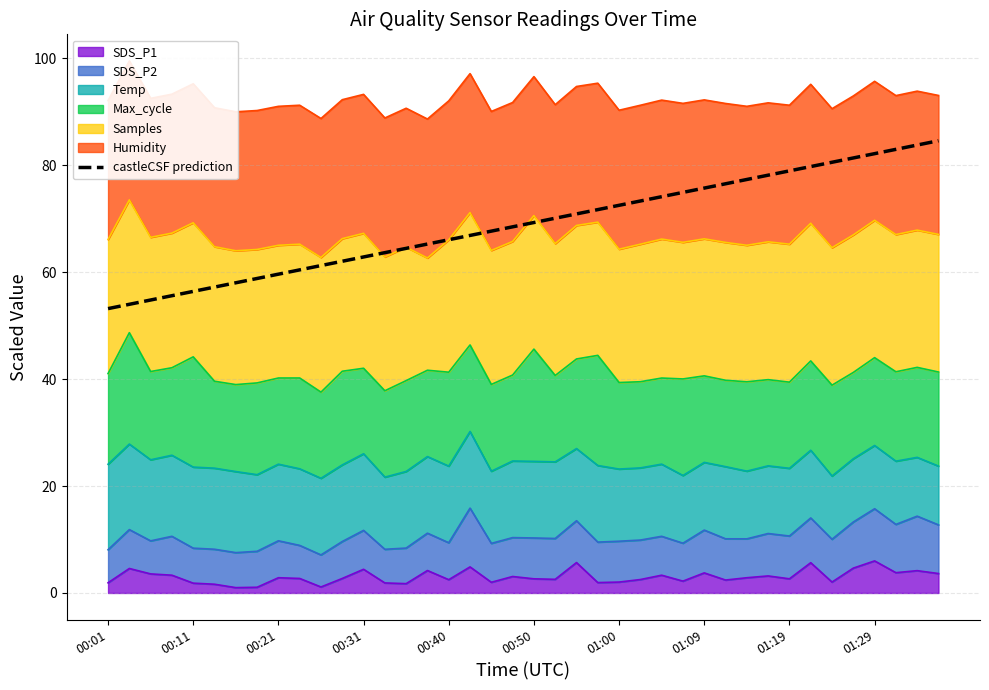

What is the ratio of the value at 39 to the value at 15?

1.3